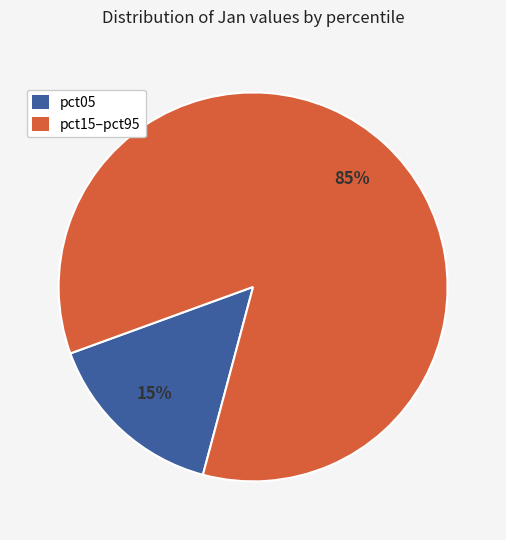

To the nearest percent, what is the average slice percentage?

50%